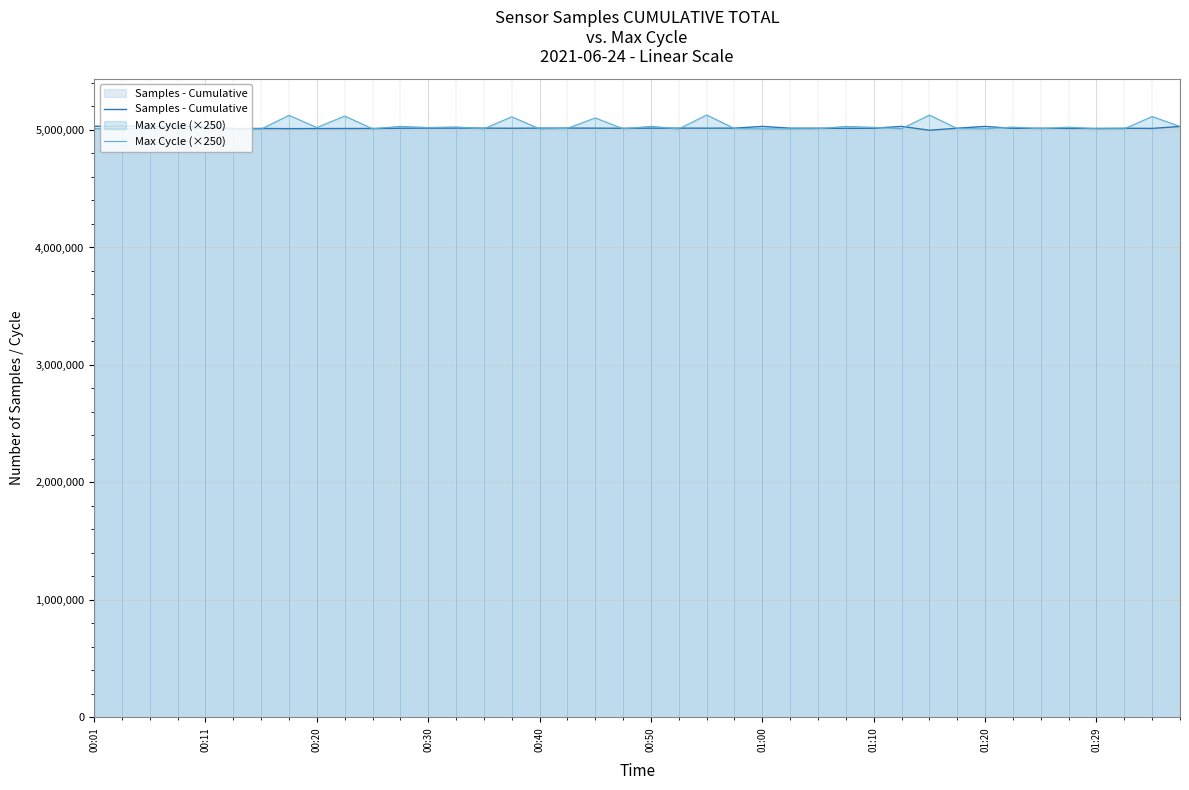

What is the difference between the maximum and minimum values in the Max Cycle (×250) series?

119500